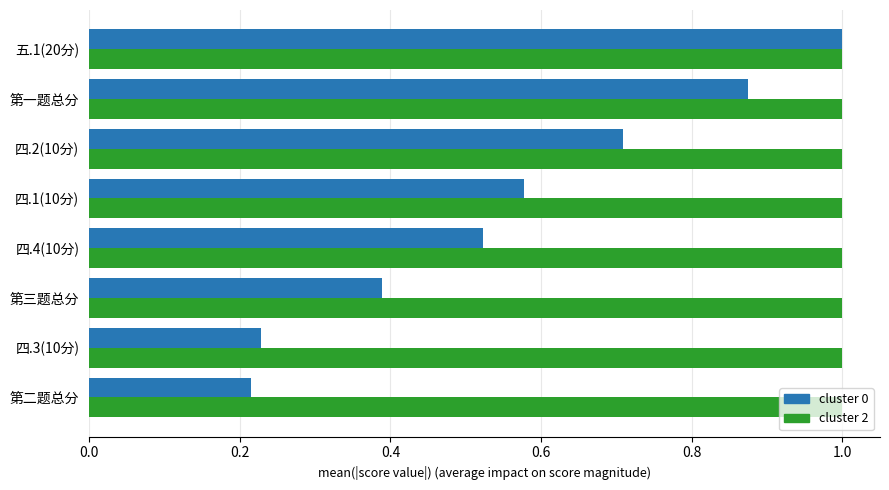

What is the total value across all series at 四.4(10分)?

1.5